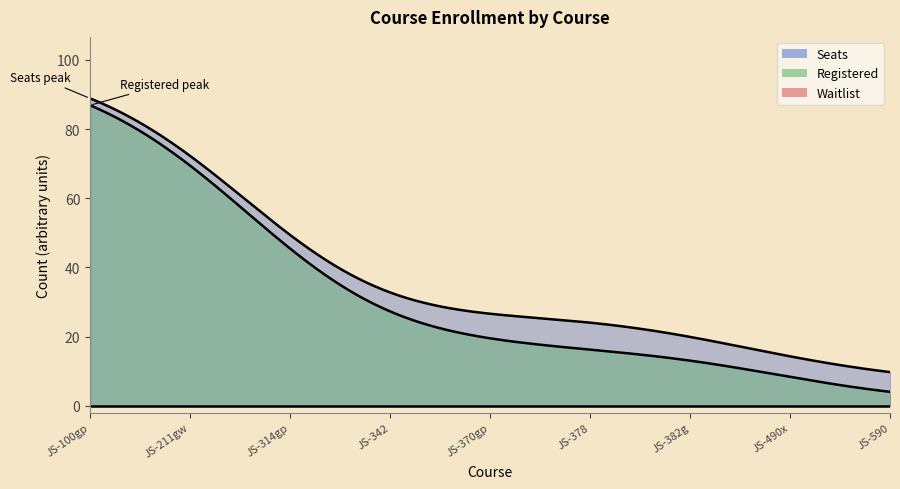

True or false: Registered and Waitlist intersect in this chart.

False